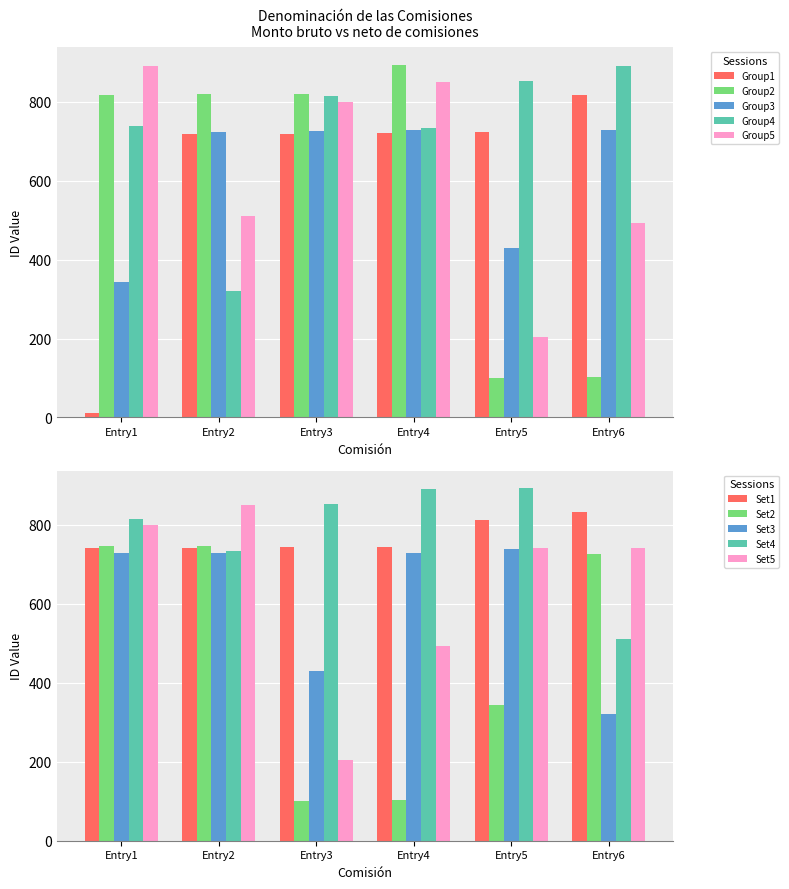

Is the value of Group2 at Entry1 greater than the value of Group1 at Entry2?

Yes